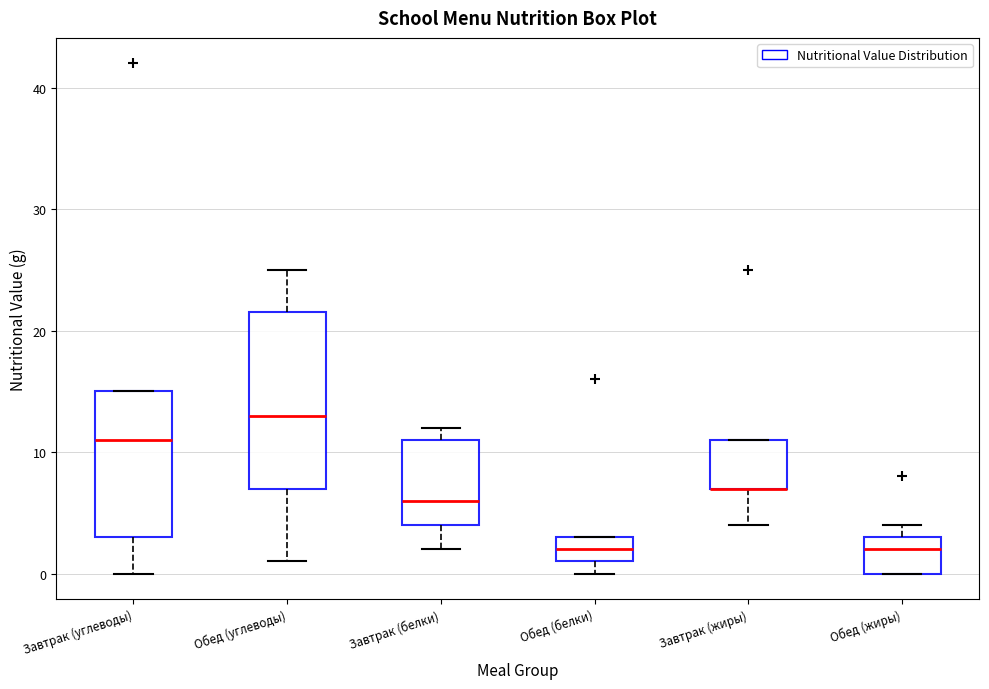

Reading left to right, read every box against the y-axis: the position of its median line, the range the box covers, and the ends of its whiskers. The values are not printed on the chart, so give them approximately, as read against the axis.

Завтрак (углеводы): median 11, box 3 to 15, whiskers 0 to 15
Обед (углеводы): median 13, box 7 to 22, whiskers 1 to 25
Завтрак (белки): median 6, box 4 to 11, whiskers 2 to 12
Обед (белки): median 2, box 1 to 3, whiskers 0 to 3
Завтрак (жиры): median 7 (drawn on the box's lower edge), box 7 to 11, whiskers 4 to 11
Обед (жиры): median 2, box 0 to 3, whiskers 0 to 4